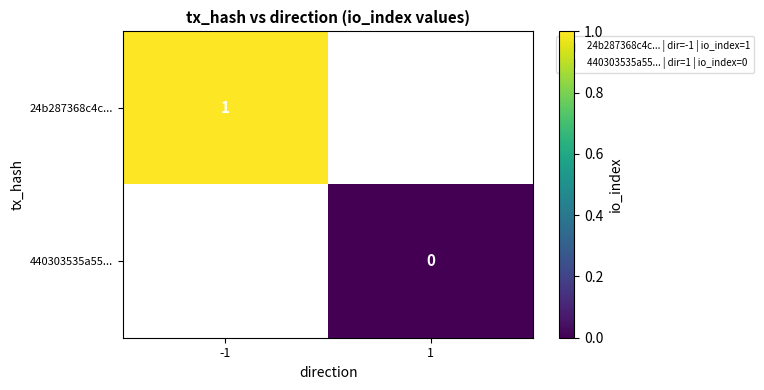

Is it true that 24b287368c4c... equals 1 at -1?

True